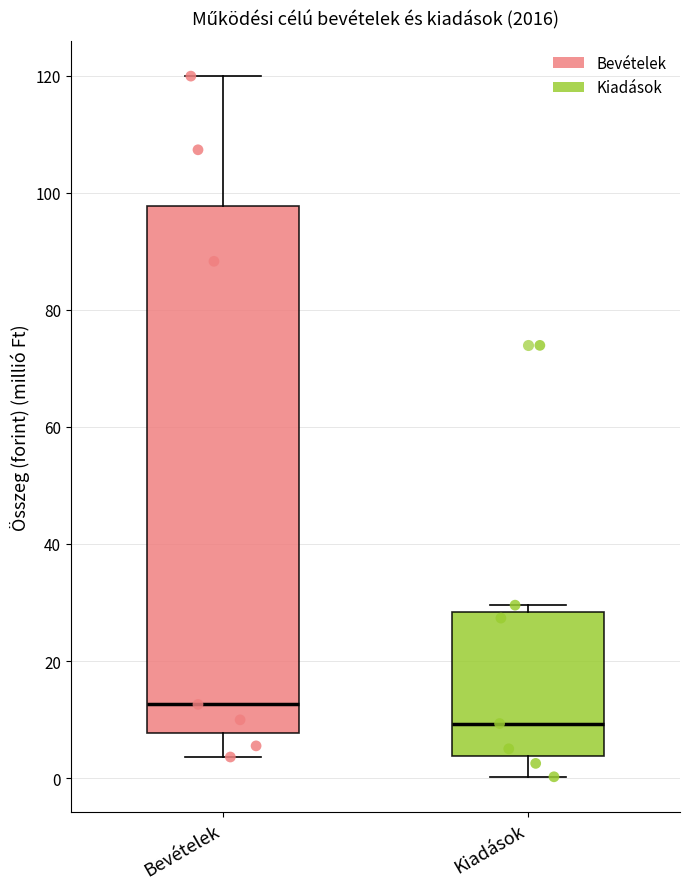

Which box is the tallest, from its lower edge to its upper edge?

Bevételek